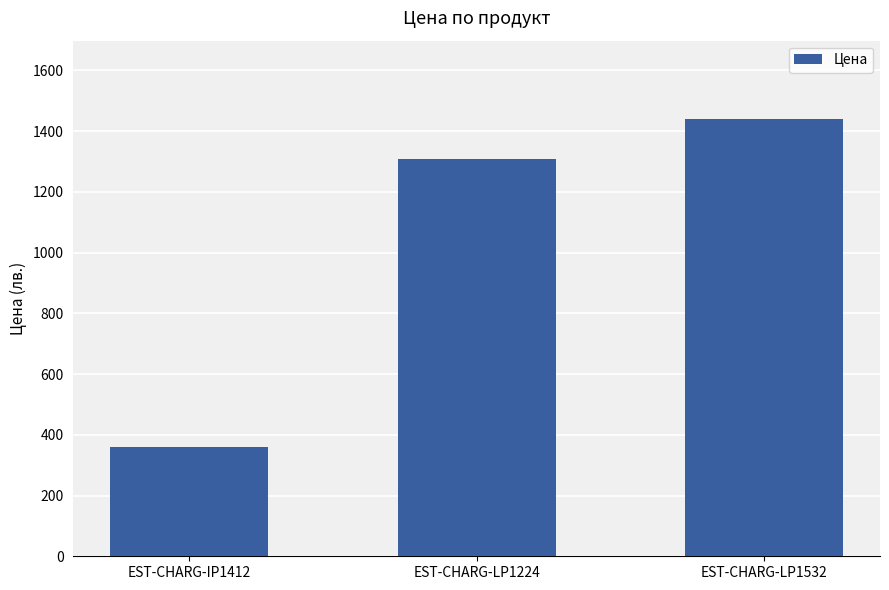

Reading left to right, what are all the values shown in this chart?

EST-CHARG-IP1412=360.0	EST-CHARG-LP1224=1306.8	EST-CHARG-LP1532=1438.8